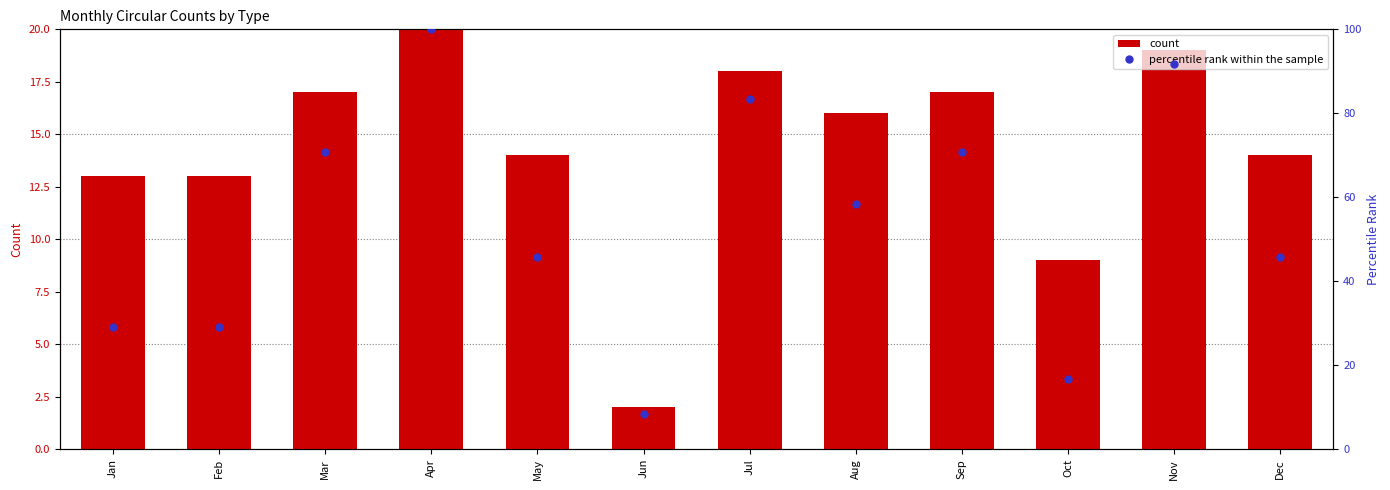

Is the value of count at Mar greater than the value of percentile rank within the sample at Nov?

No